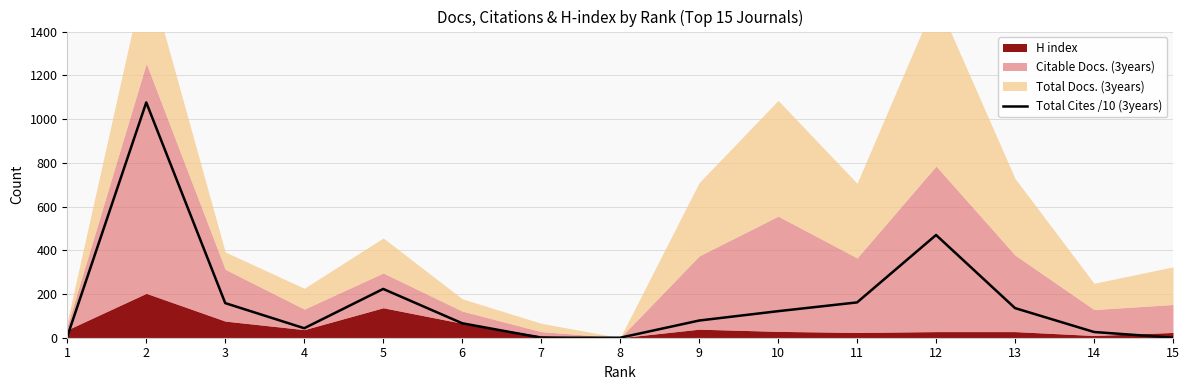

At which category does the chart reach its peak across all series?

2